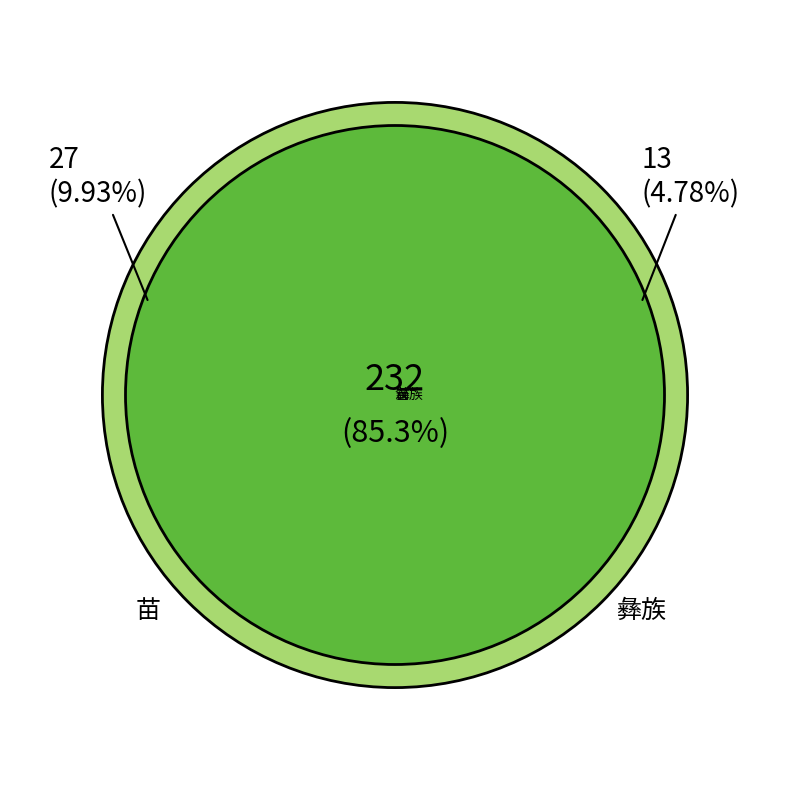

Rank the categories by value from highest to lowest.

汉, 苗, 彝族